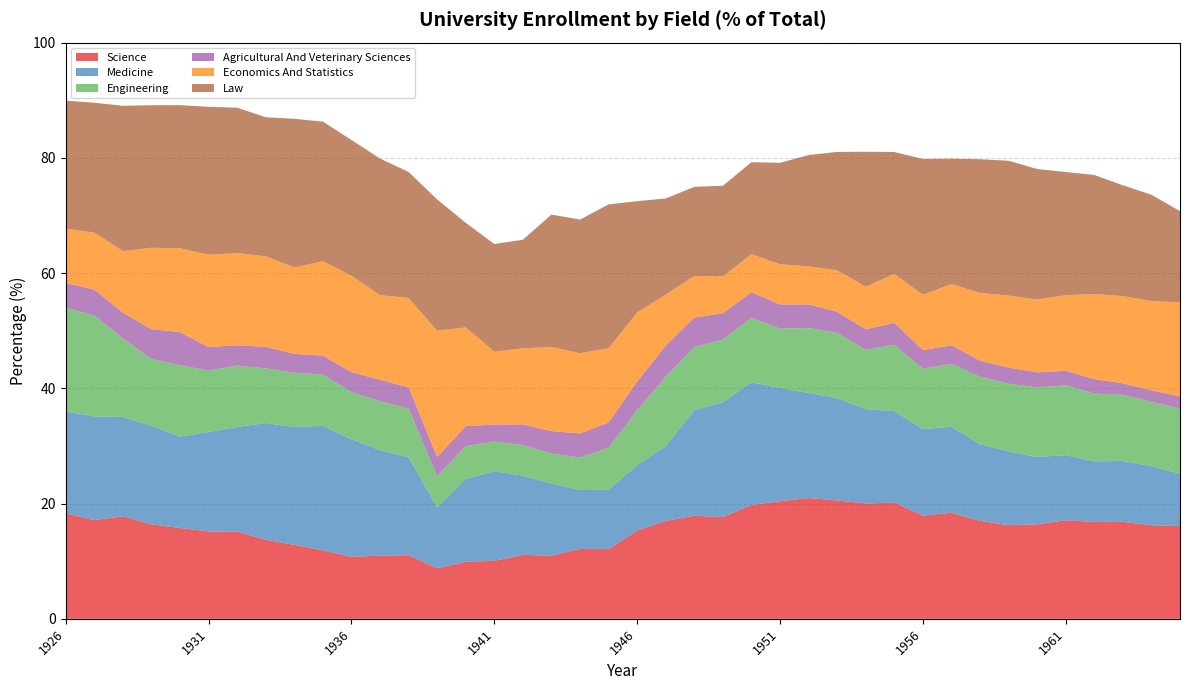

Reading right to left, list all the values displayed in this chart.

science: 16.1	16.2	16.8	16.8	17.1	16.4	16.2	17.0	18.4	17.9	20.2	20.0	20.6	21.0	20.4	19.8	17.6	17.9	17.0	15.3	12.1	12.1	10.9	11.1	10.1	9.9	8.8	11.0	11.0	10.8	11.9	12.8	13.7	15.1	15.2	15.8	16.4	17.8	17.1	18.3
medicine: 9.1	10.2	10.6	10.5	11.3	11.7	12.8	13.3	14.9	15.0	15.9	16.4	17.8	18.2	19.6	21.3	19.9	18.3	13.0	11.4	10.3	10.2	12.6	13.7	15.6	14.3	10.6	17.0	18.3	20.4	21.6	20.4	20.2	18.2	17.3	15.8	17.1	17.2	18.0	17.7
engineering: 11.3	11.2	11.5	11.8	12.1	12.1	11.7	11.7	10.9	10.5	11.5	10.3	11.3	11.3	10.3	11.2	10.9	10.9	12.1	9.5	7.3	5.6	5.2	5.3	5.1	5.7	5.4	8.5	8.5	8.2	8.9	9.4	9.5	10.7	10.6	12.4	11.6	13.6	17.5	18.0
agricultural_and_veterinary_sciences: 2.1	2.0	2.0	2.5	2.5	2.6	2.8	2.8	3.2	3.2	3.8	3.6	3.7	4.1	4.2	4.5	4.6	5.1	5.4	5.0	4.4	4.2	3.9	3.6	3.0	3.5	3.3	3.7	3.7	3.5	3.3	3.3	3.8	3.5	4.1	5.7	5.2	4.5	4.5	4.3
economics_and_statistics: 16.4	15.5	15.1	14.8	13.1	12.7	12.5	11.8	10.7	9.6	8.5	7.4	7.2	6.6	7.0	6.6	6.4	7.2	8.8	12.0	12.9	13.9	14.6	13.2	12.7	17.1	21.9	15.5	14.7	16.7	16.4	15.0	15.7	16.0	16.0	14.6	14.1	10.7	9.9	9.4
law: 15.8	18.4	19.2	20.7	21.4	22.6	23.4	23.2	21.8	23.6	21.2	23.4	20.6	19.3	17.6	16.0	15.8	15.5	16.7	19.3	25.0	23.2	23.0	18.9	18.7	18.1	22.8	21.9	23.7	23.6	24.2	25.8	24.1	25.2	25.7	24.8	24.7	25.2	22.5	22.2